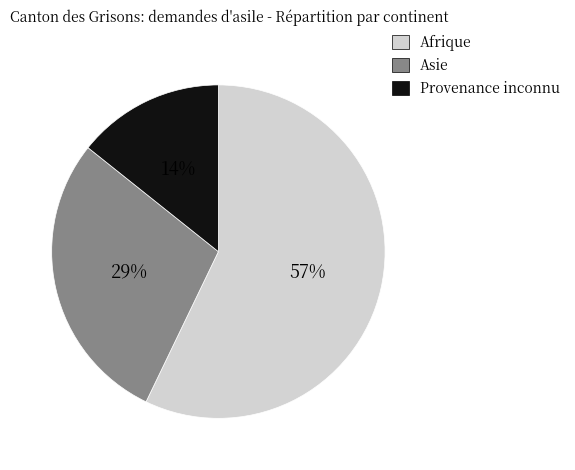

True or false: Asie accounts for 29% of the total.

True